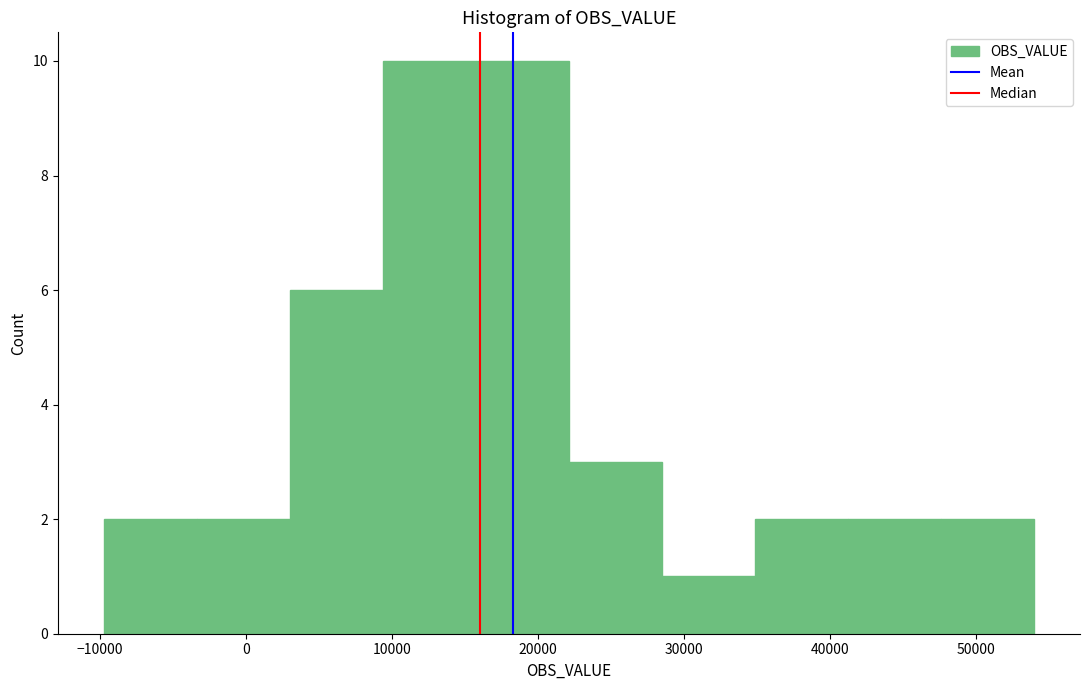

Reading left to right, transcribe this chart: for each bar, give the range it covers on the x-axis and its height. Neither the bar edges nor the heights are printed on the chart, so give them approximately, as read against the axes.

-10000 to -3000: 2
-3000 to 3000: 2
3000 to 9000: 6
9000 to 16000: 10
16000 to 22000: 10
22000 to 28000: 3
28000 to 35000: 1
35000 to 41000: 2
41000 to 48000: 2
48000 to 54000: 2